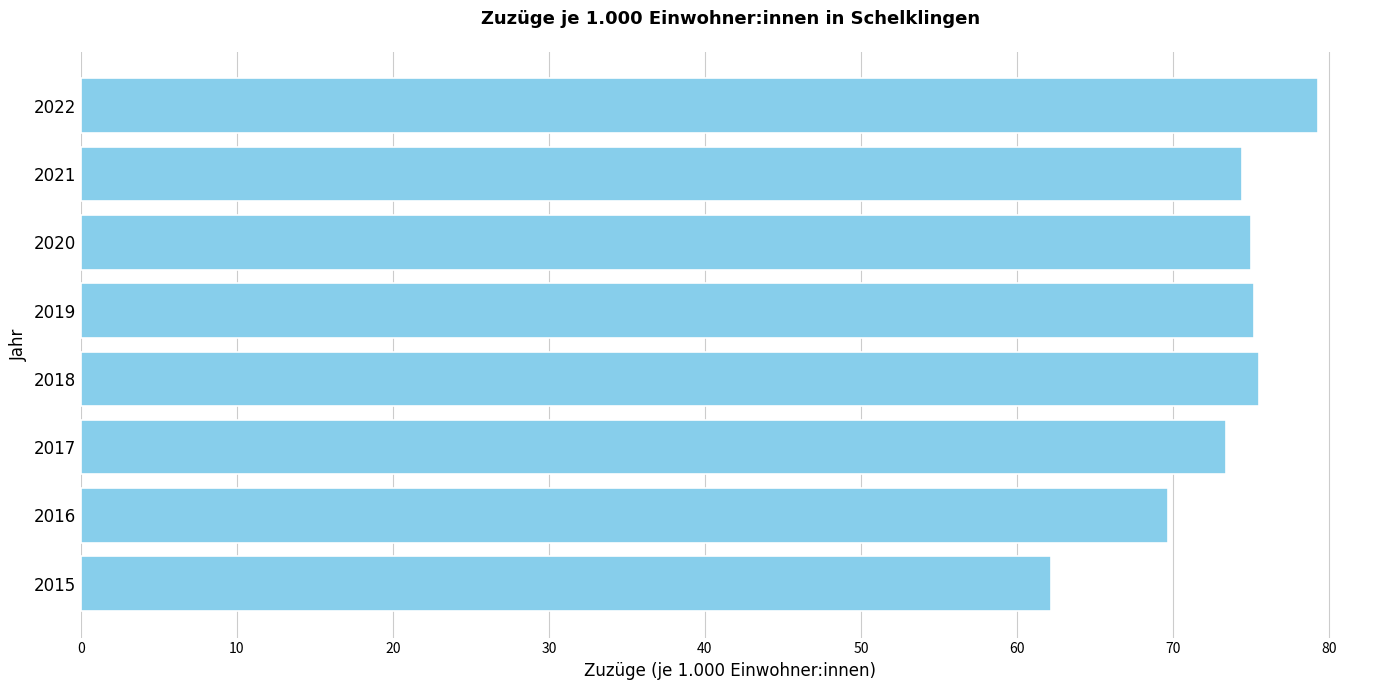

The value at 2016 is 69.7. True or false?

True